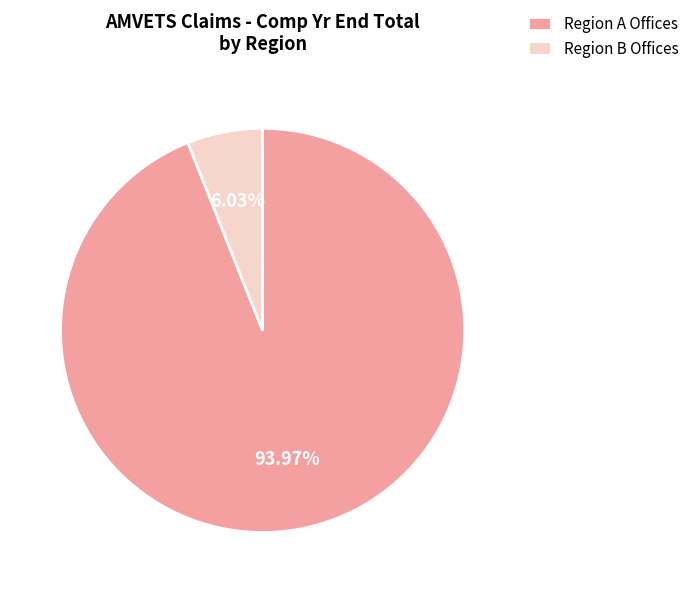

Is there any slice that represents more than half of the pie?

Yes